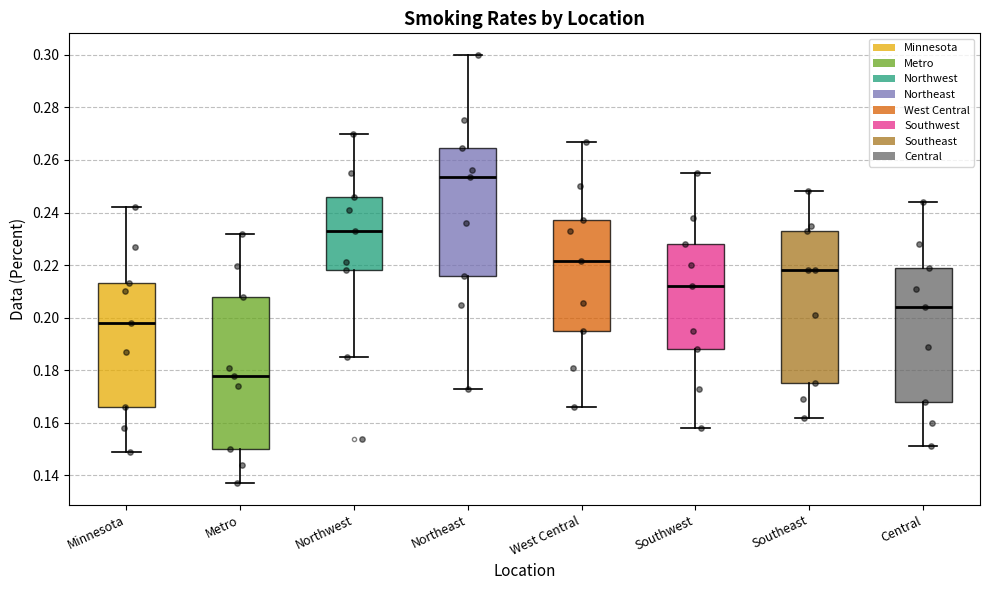

Which box's median line is the highest?

Northeast